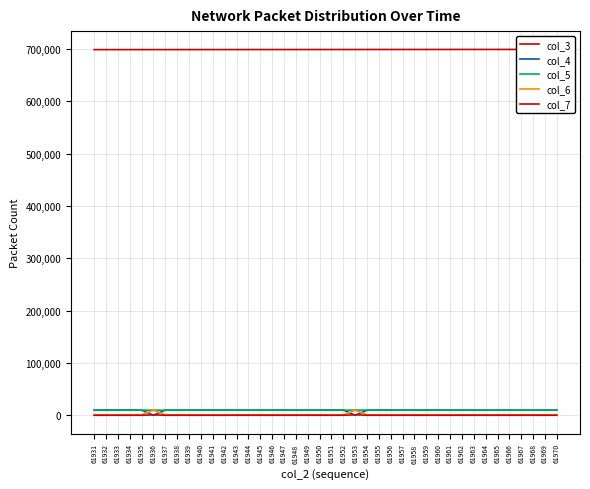

Reading left to right, what are all the values shown in this chart?

col_3: 61931=698665	61932=698676	61933=698688	61934=698699	61935=698710	61936=698722	61937=698733	61938=698744	61939=698755	61940=698767	61941=698778	61942=698789	61943=698800	61944=698812	61945=698823	61946=698834	61947=698846	61948=698857	61949=698868	61950=698879	61951=698891	61952=698902	61953=698913	61954=698925	61955=698936	61956=698947	61957=698958	61958=698970	61959=698981	61960=698992	61961=699004	61962=699015	61963=699026	61964=699037	61965=699049	61966=699060	61967=699071	61968=699082	61969=699094	61970=699105
col_4: 61931=9922	61932=10156	61933=10019	61934=10127	61935=9730	61936=88	61937=9850	61938=9628	61939=9710	61940=10019	61941=9844	61942=9865	61943=9690	61944=9708	61945=9712	61946=9781	61947=9874	61948=9593	61949=9653	61950=9824	61951=10095	61952=9839	61953=84	61954=9518	61955=9941	61956=9976	61957=9720	61958=9836	61959=9946	61960=9855	61961=9828	61962=9795	61963=9683	61964=9639	61965=9678	61966=9811	61967=9678	61968=9721	61969=9790	61970=9720
col_5: 61931=9666	61932=9494	61933=9619	61934=9661	61935=9836	61936=9767	61937=9624	61938=9844	61939=9710	61940=9674	61941=9890	61942=9723	61943=9853	61944=9818	61945=9773	61946=9718	61947=9710	61948=9948	61949=9888	61950=9723	61951=9423	61952=9708	61953=9880	61954=9948	61955=9627	61956=9557	61957=9823	61958=9665	61959=9547	61960=9796	61961=9636	61962=9709	61963=9844	61964=9912	61965=9841	61966=9677	61967=9843	61968=9826	61969=9761	61970=9800
col_6: 61931=764	61932=722	61933=702	61934=632	61935=780	61936=9802	61937=827	61938=818	61939=856	61940=731	61941=685	61942=773	61943=796	61944=800	61945=833	61946=823	61947=771	61948=788	61949=819	61950=774	61951=798	61952=773	61953=9610	61954=798	61955=808	61956=783	61957=806	61958=843	61959=815	61960=743	61961=811	61962=809	61963=803	61964=795	61965=790	61966=843	61967=837	61968=802	61969=810	61970=817
col_7: 61931=32	61932=25	61933=33	61934=25	61935=26	61936=751	61937=33	61938=38	61939=36	61940=19	61941=26	61942=32	61943=37	61944=41	61945=35	61946=31	61947=35	61948=42	61949=34	61950=54	61951=38	61952=49	61953=857	61954=41	61955=41	61956=43	61957=39	61958=31	61959=27	61960=26	61961=50	61962=45	61963=35	61964=27	61965=28	61966=42	61967=34	61968=37	61969=31	61970=39